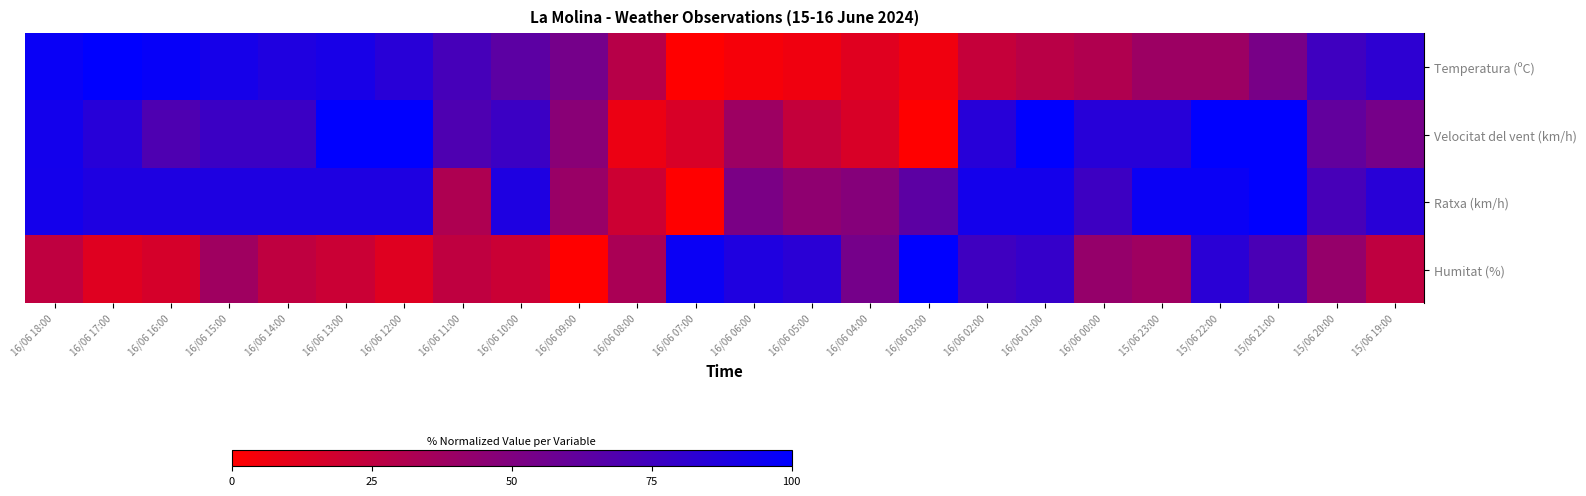

Which series has the widest spread of values?

Temperatura (ºC)